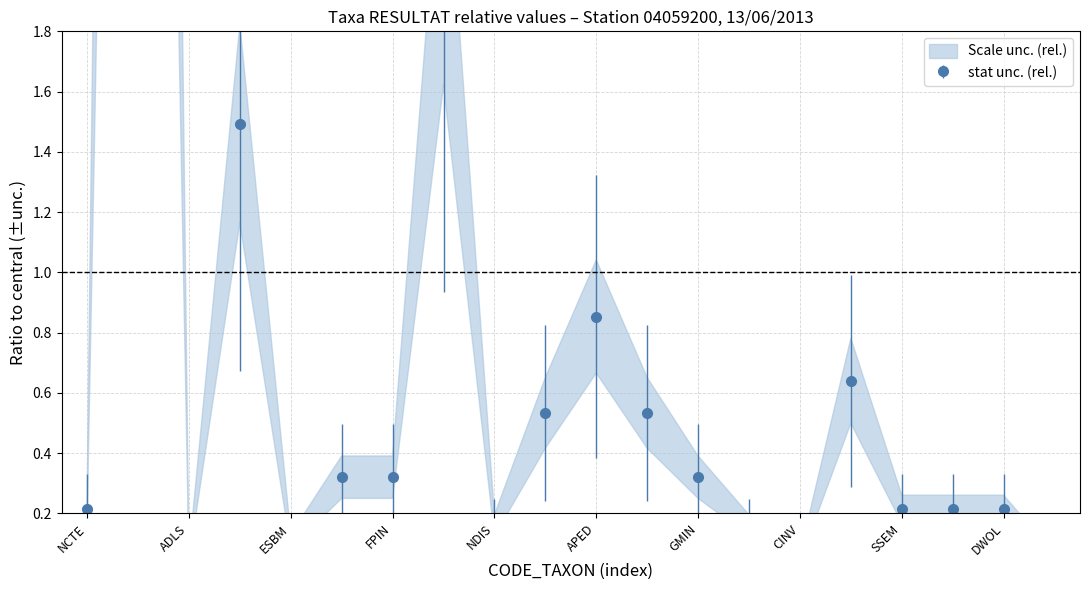

How many lines are shown in the chart?

1